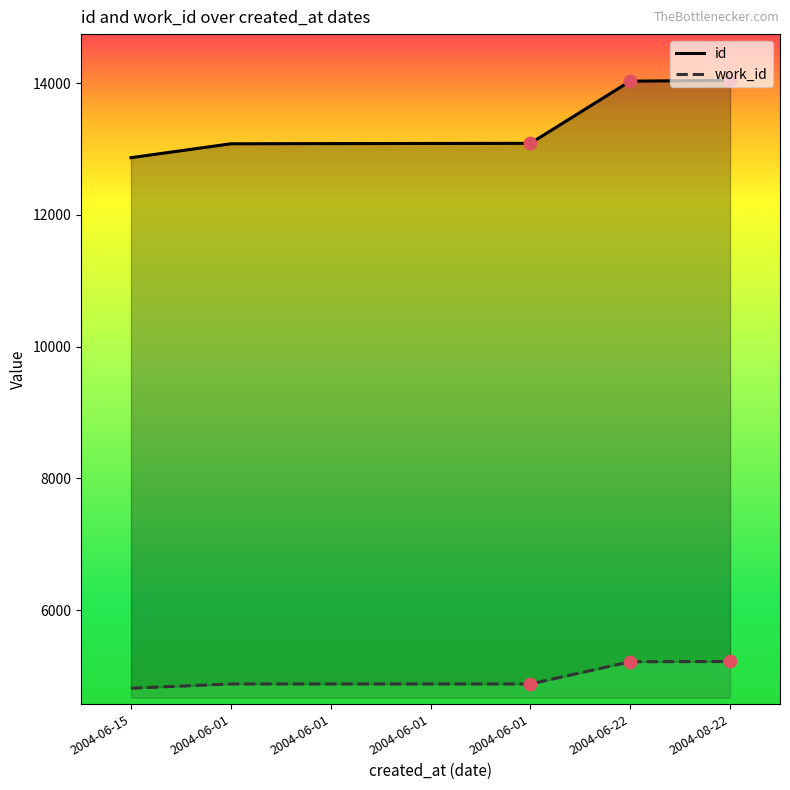

Which series has the largest total across all categories?

id